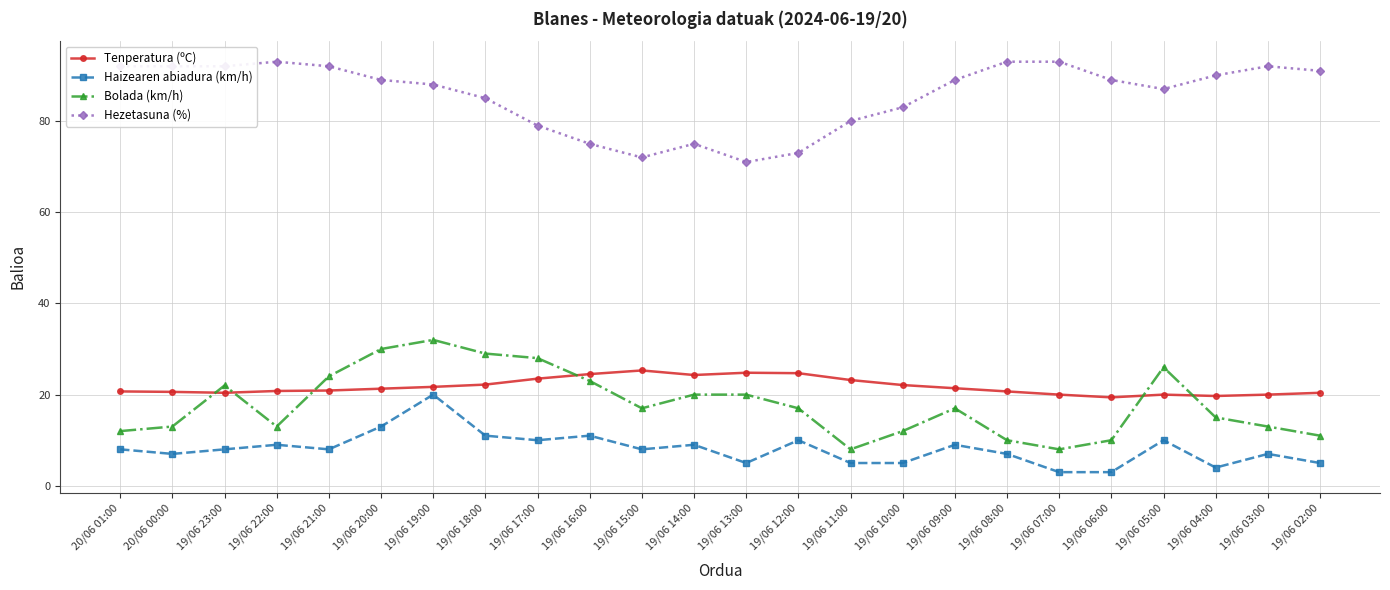

What position from the right is 19/06 15:00?

14